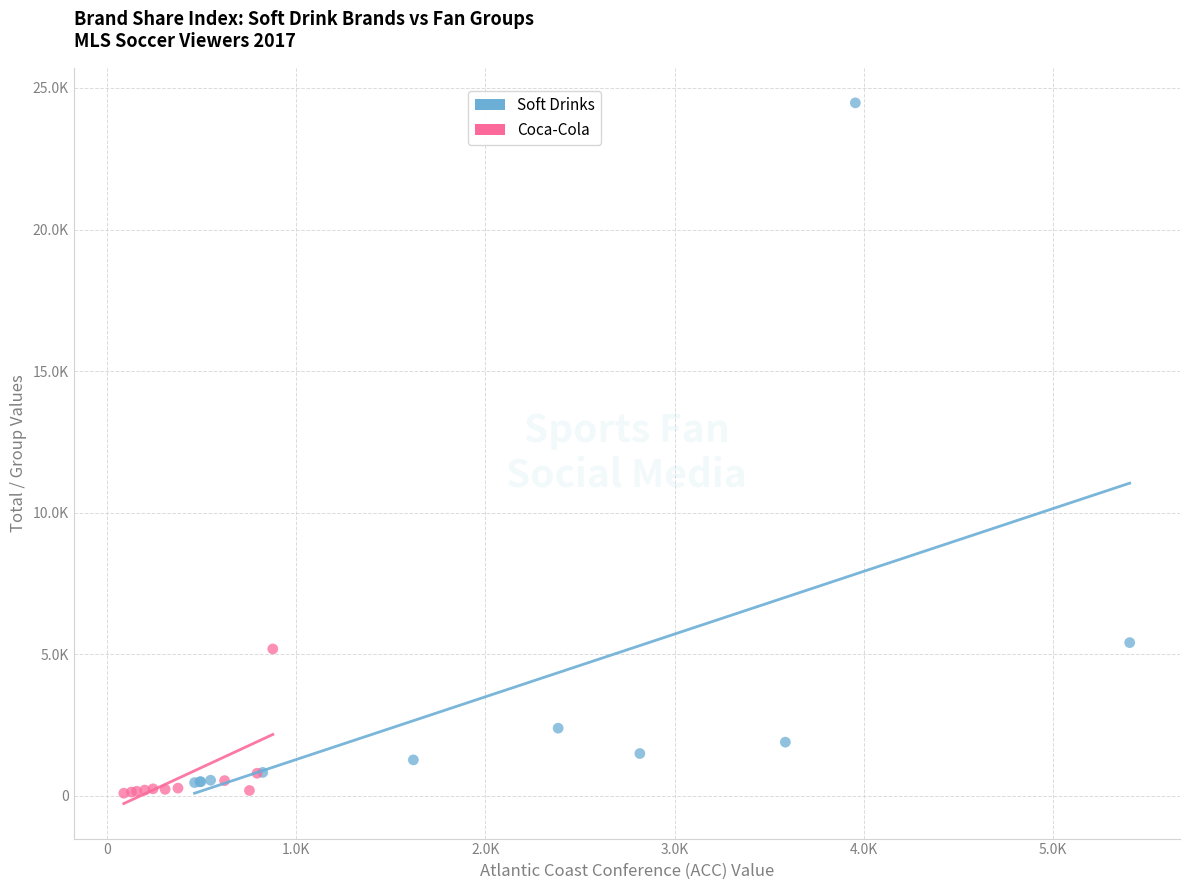

What are all the series names shown in the legend?

Soft Drinks, Coca-Cola